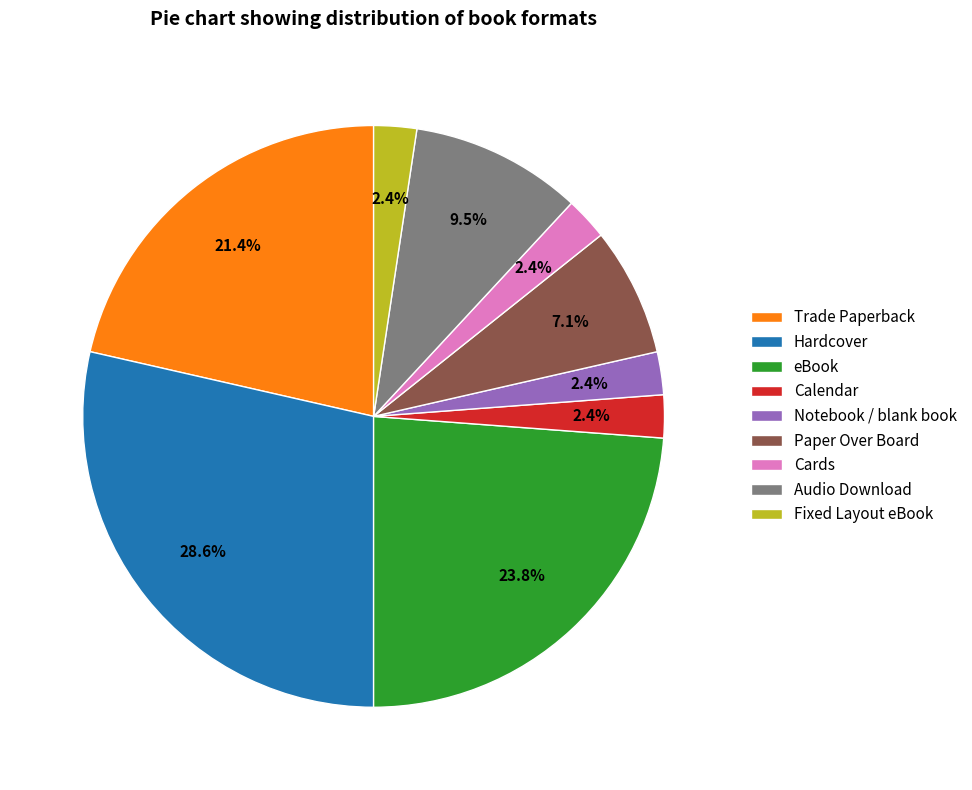

Does Cards represent more than half of the total?

No